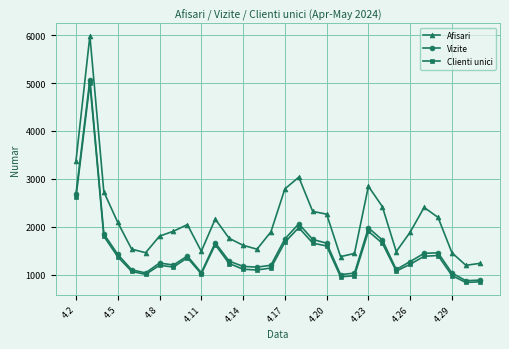

What is the maximum value for Vizite?

5072